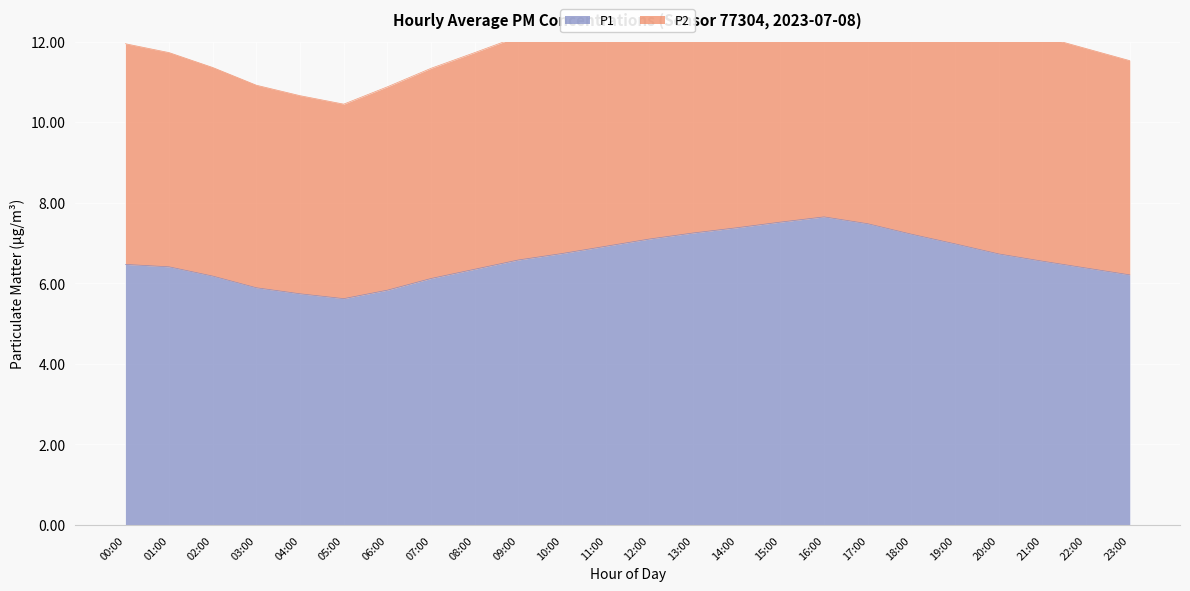

What is the highest value of the P1 series?

7.7